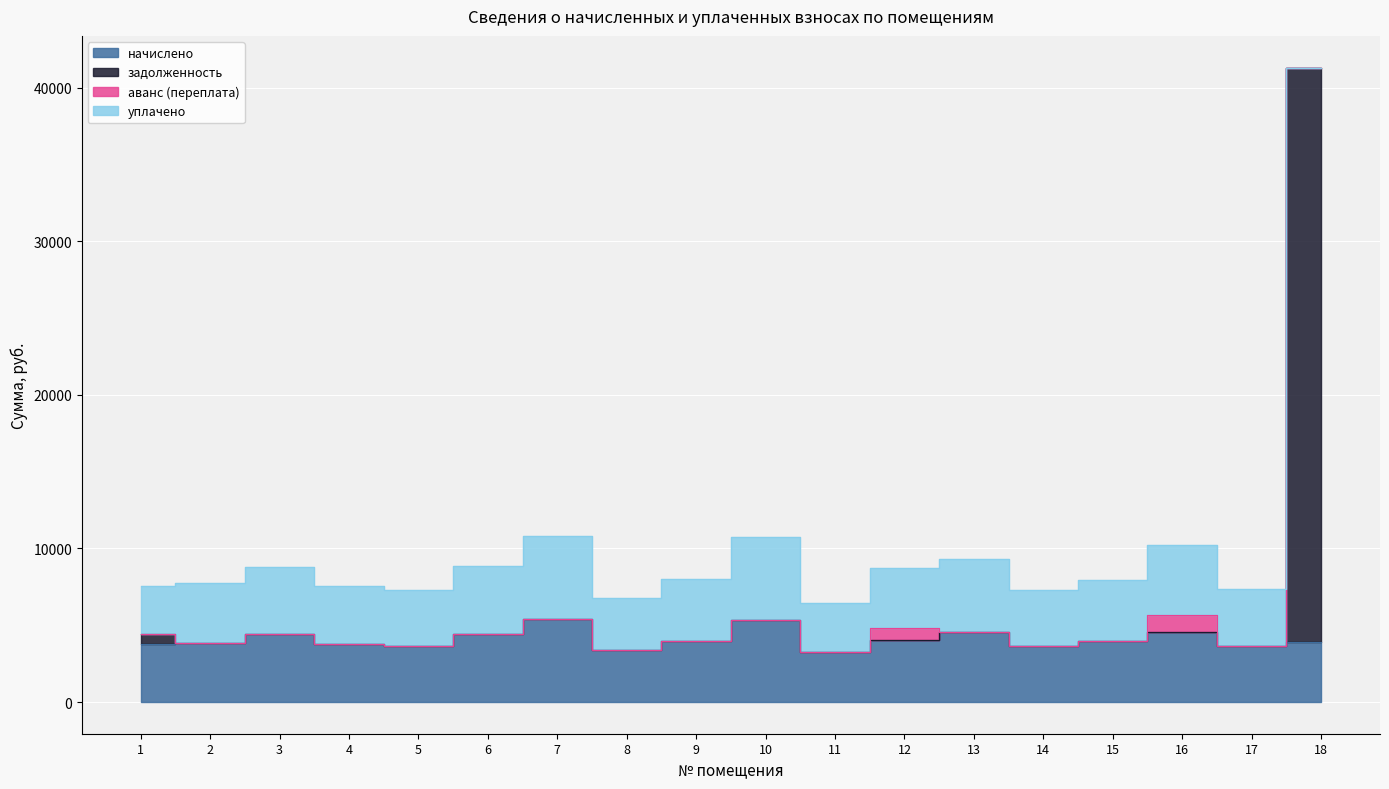

What is the average value of the задолженность series?

6205.6